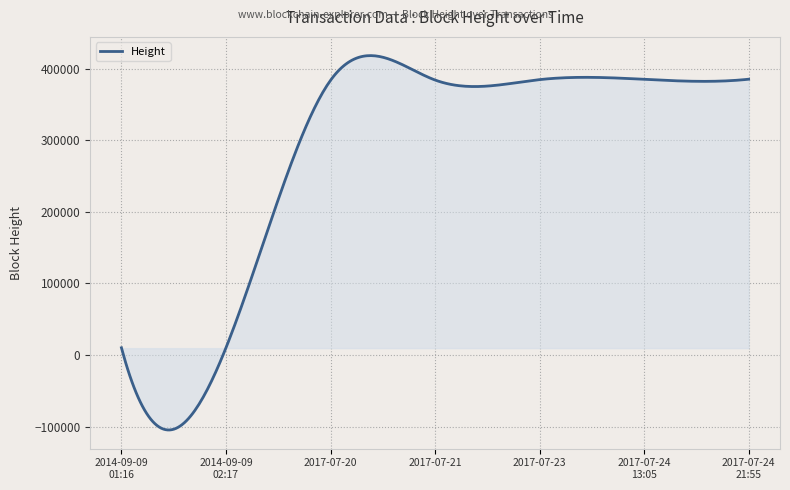

What is the greatest value displayed?

418203.0